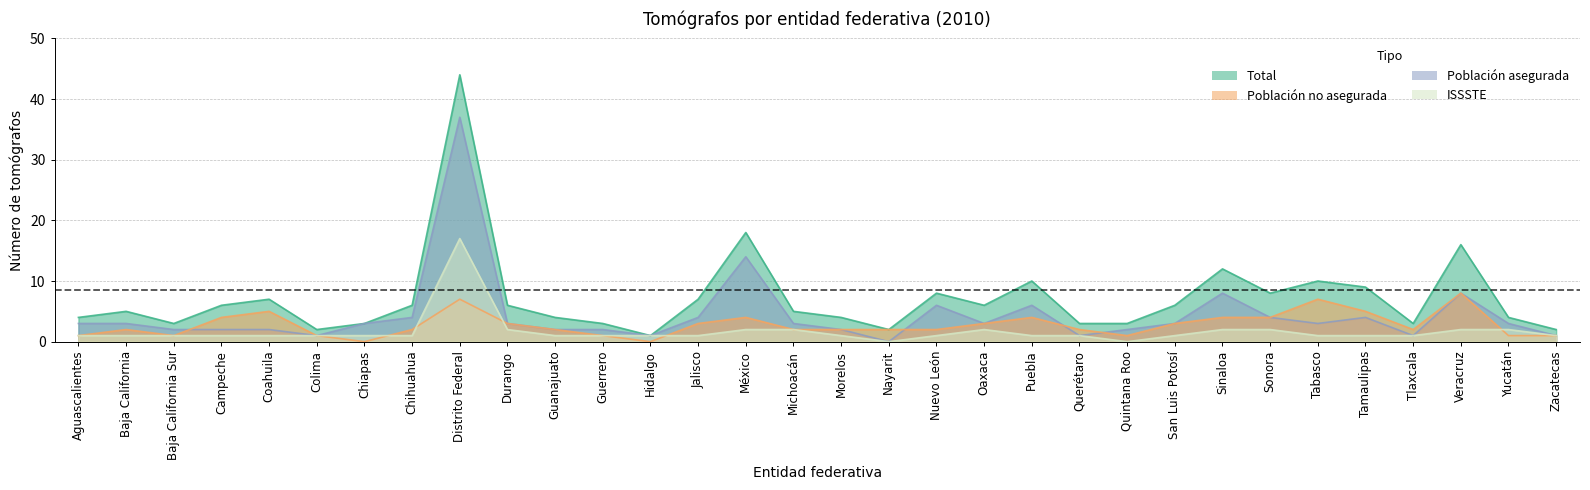

What is the difference between the Población asegurada values at Guanajuato and México?

12